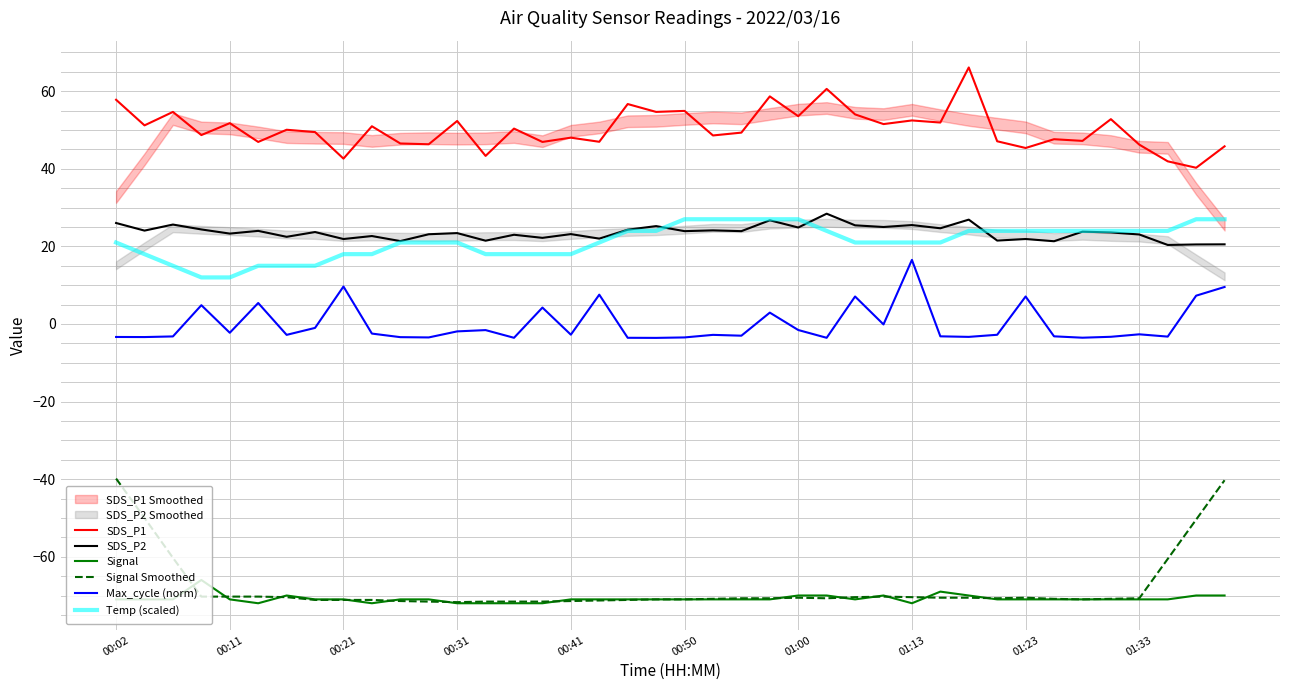

Does the chart display data point markers on the line(s)?

No